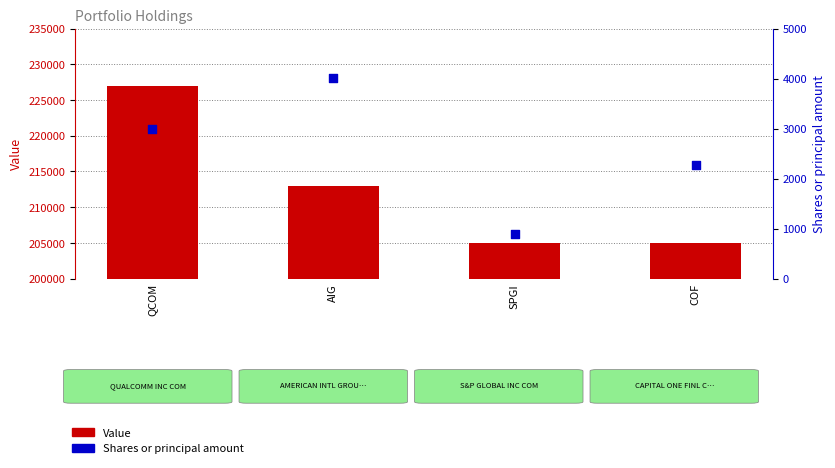

What is the total value across all series at SPGI?

205900